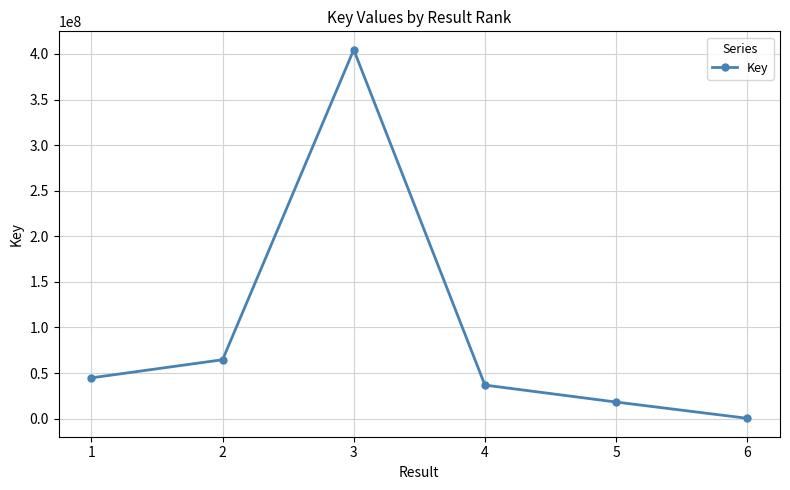

What is the value of the 4th point from the left?

36734738